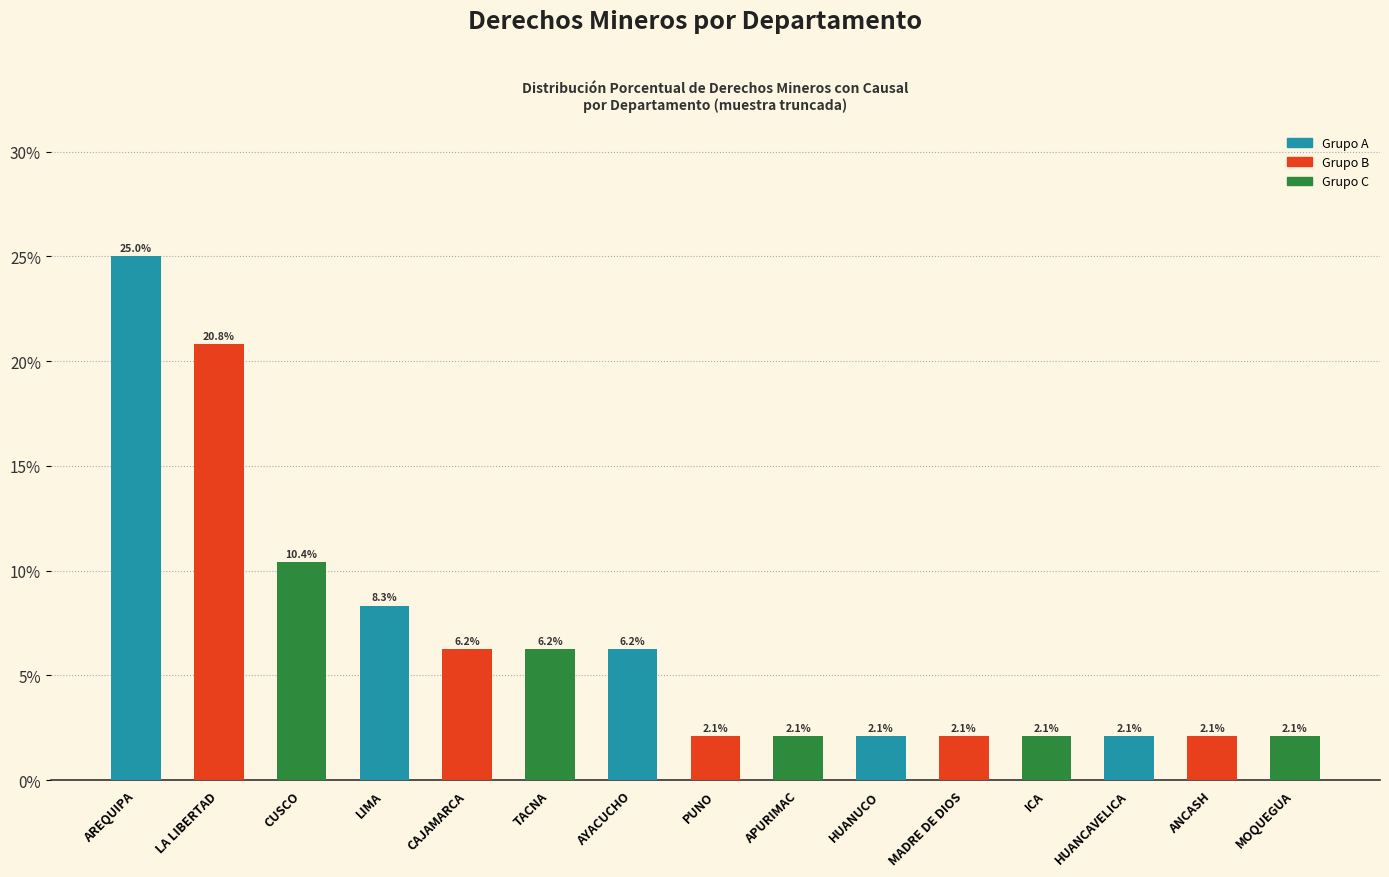

Is it true that the value at CAJAMARCA is 3.4?

False